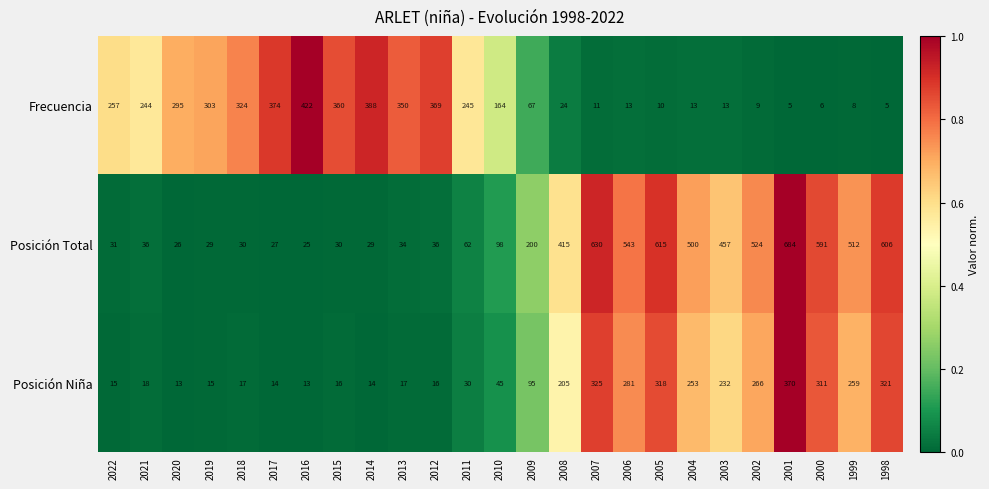

Rank the series by their maximum value, from highest to lowest.

Posición Total, Frecuencia, Posición Niña